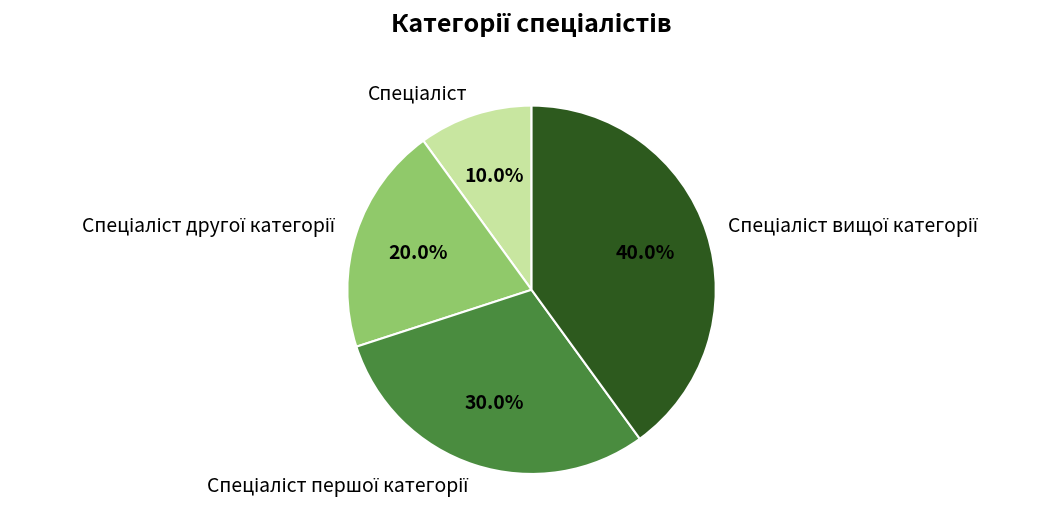

Does any single category account for the majority?

No